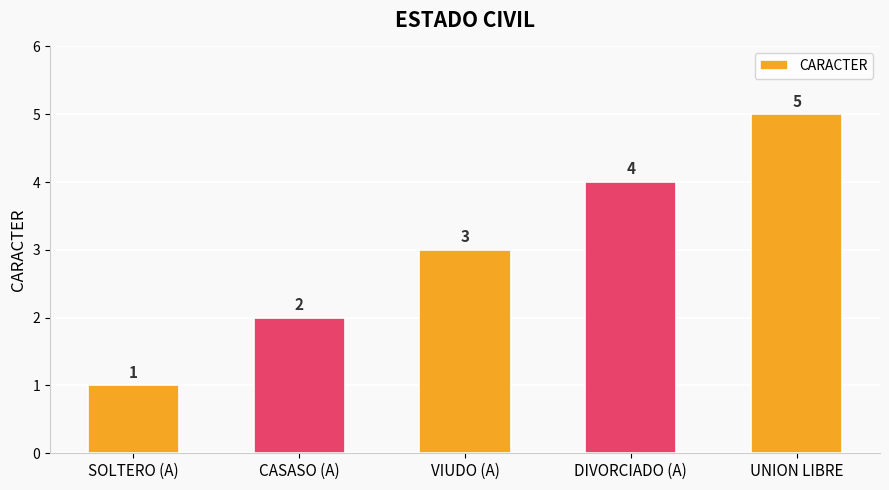

Reading left to right, list all the values displayed in this chart.

SOLTERO (A)=1	CASASO (A)=2	VIUDO (A)=3	DIVORCIADO (A)=4	UNION LIBRE=5